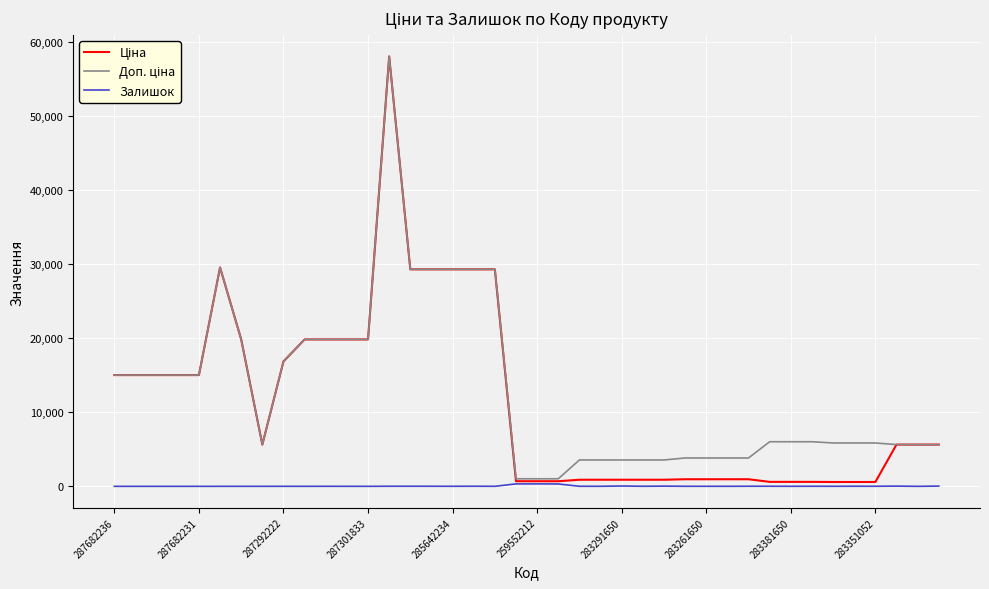

What is the greatest value displayed?

58037.0